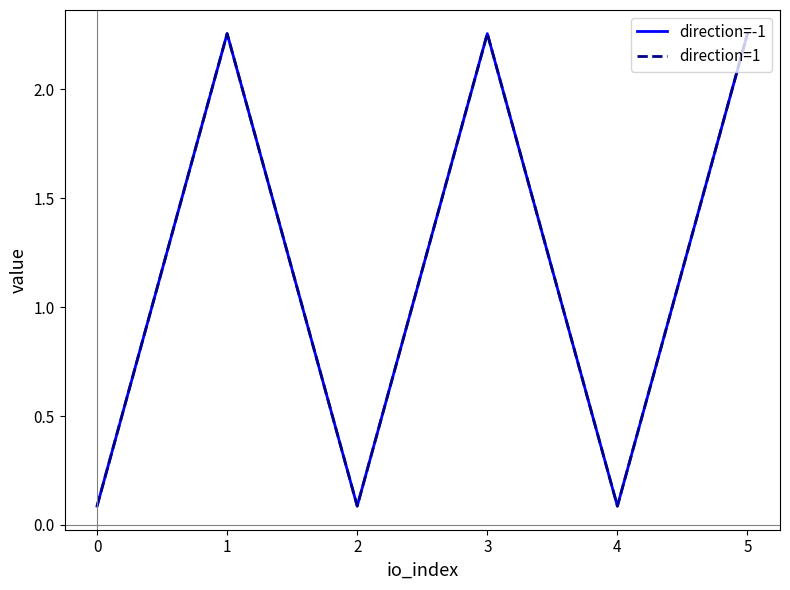

Does the chart have visible grid lines?

No